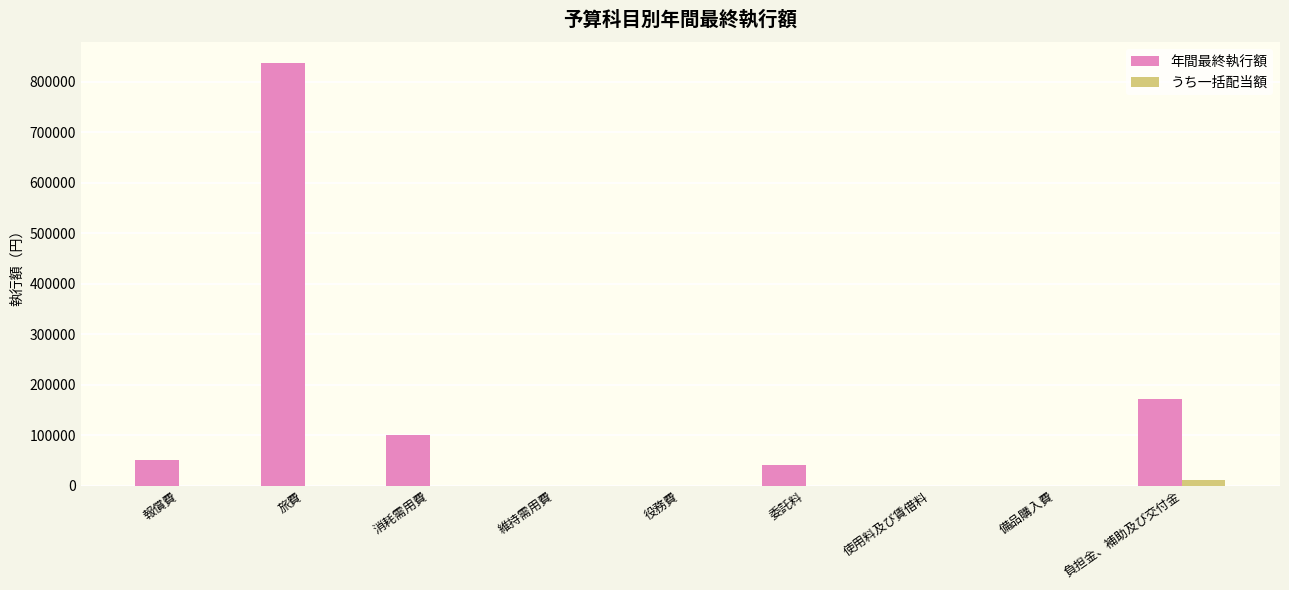

True or false: うち一括配当額 has a value of 0 at 消耗需用費.

True